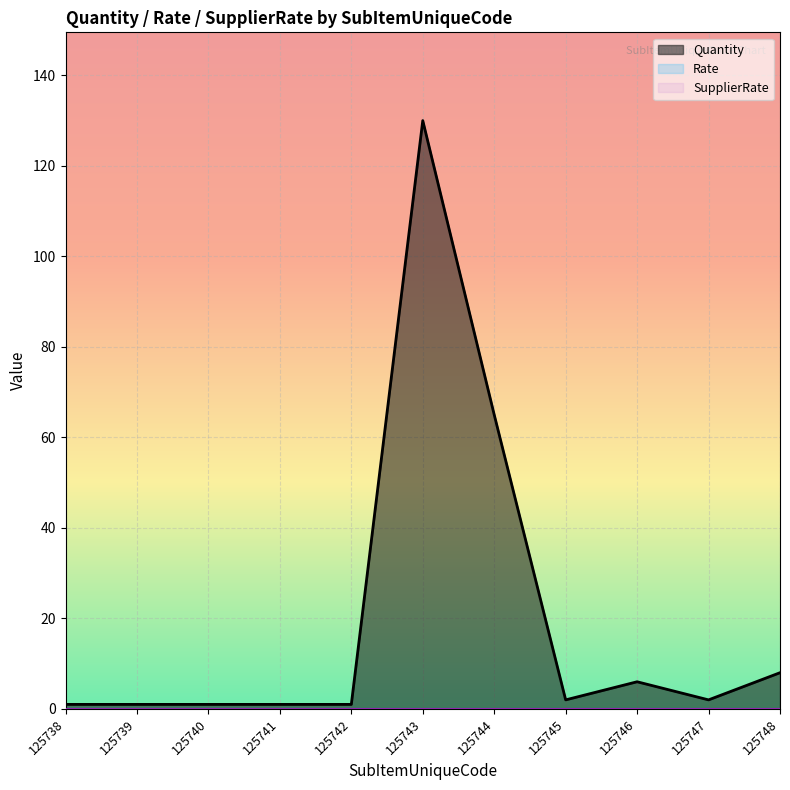

Which has a higher value, 125741 or 125748?

125748